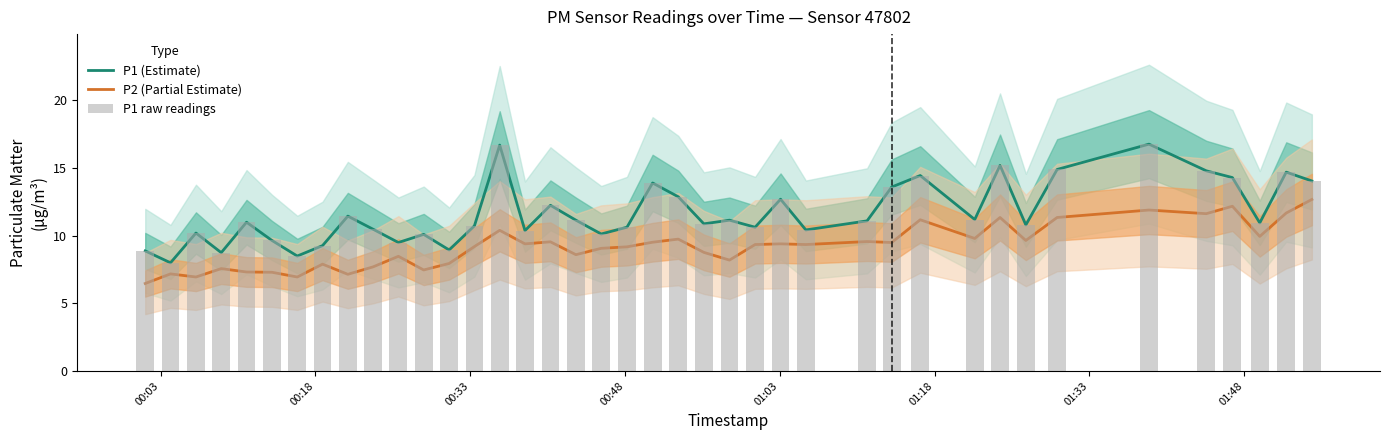

What is the difference between the highest and lowest values at 01:03?

3.7